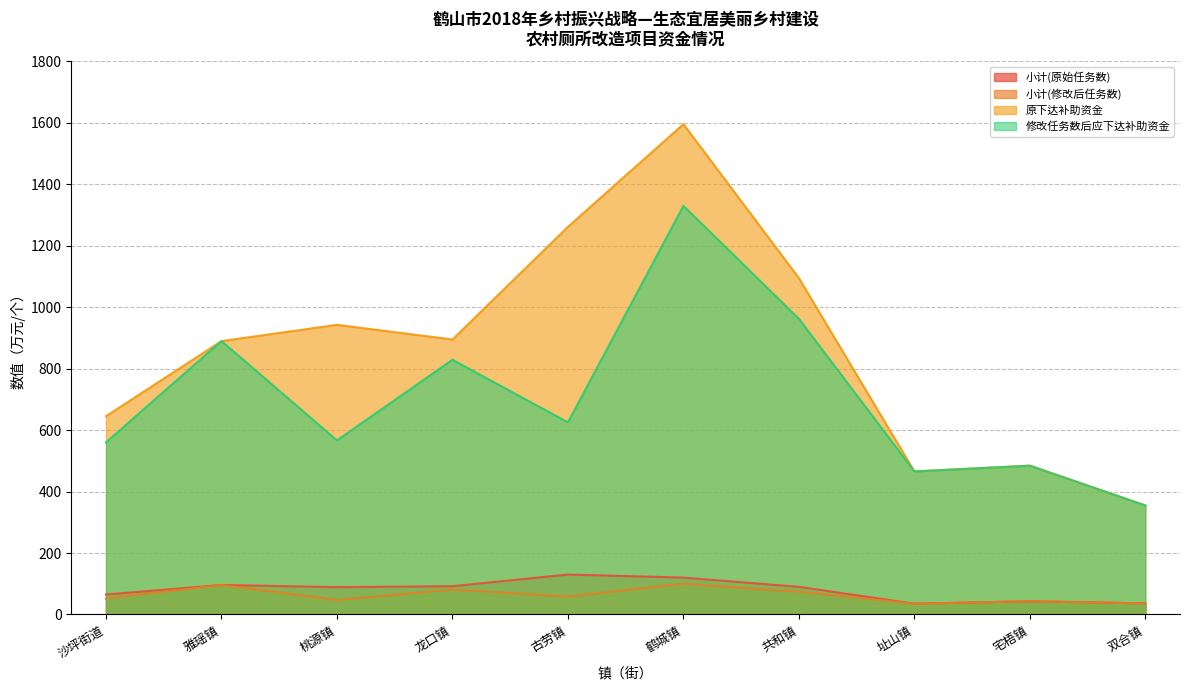

At which category is the sum across all series the highest?

鹤城镇